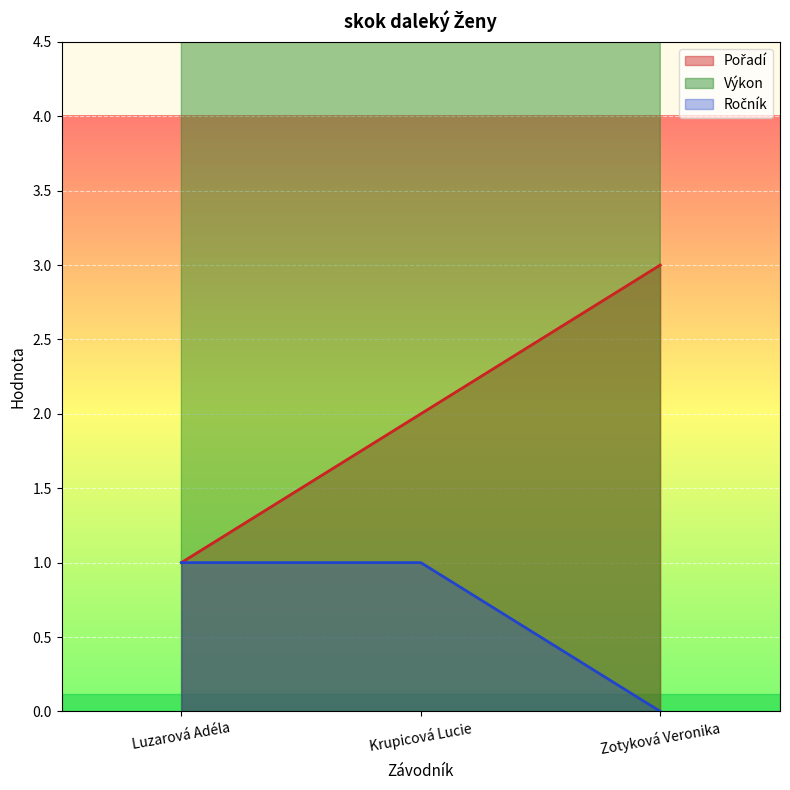

What is the total value across all series at Zotyková Veronika?

7.9